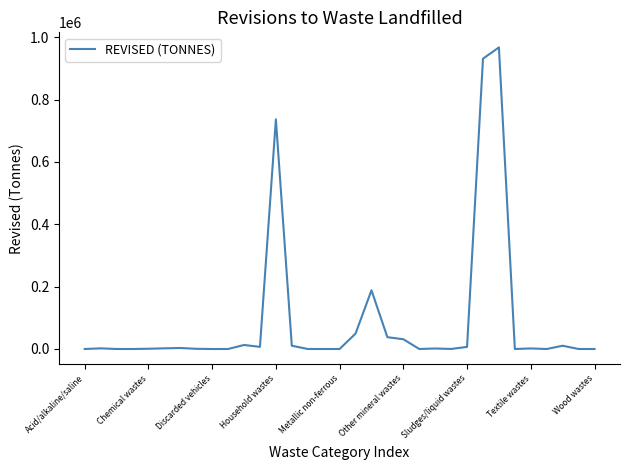

What is the maximum value shown in the chart?

967309